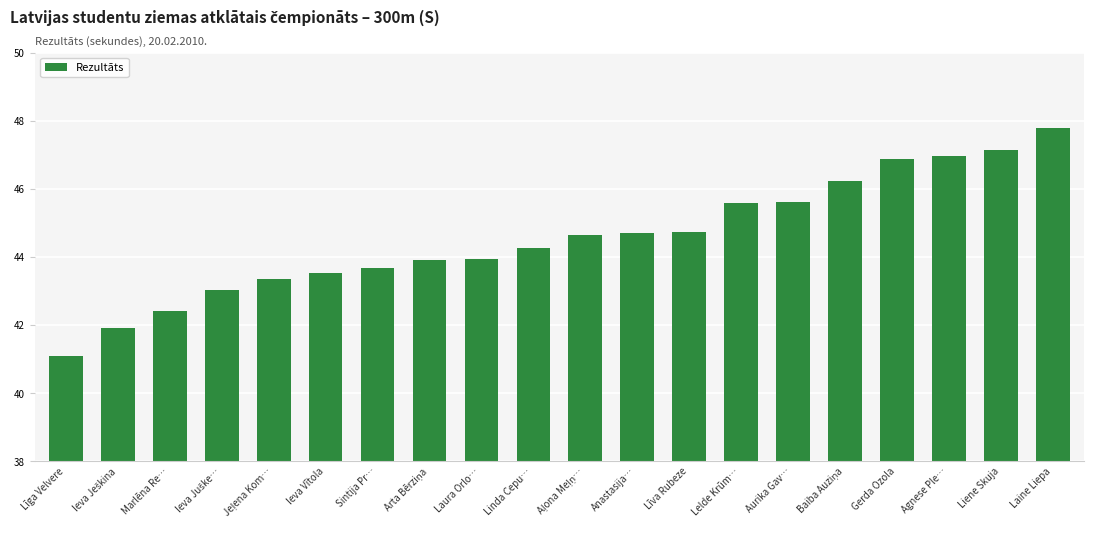

What is the label of the 14th bar from the right?

Sintija Pr…